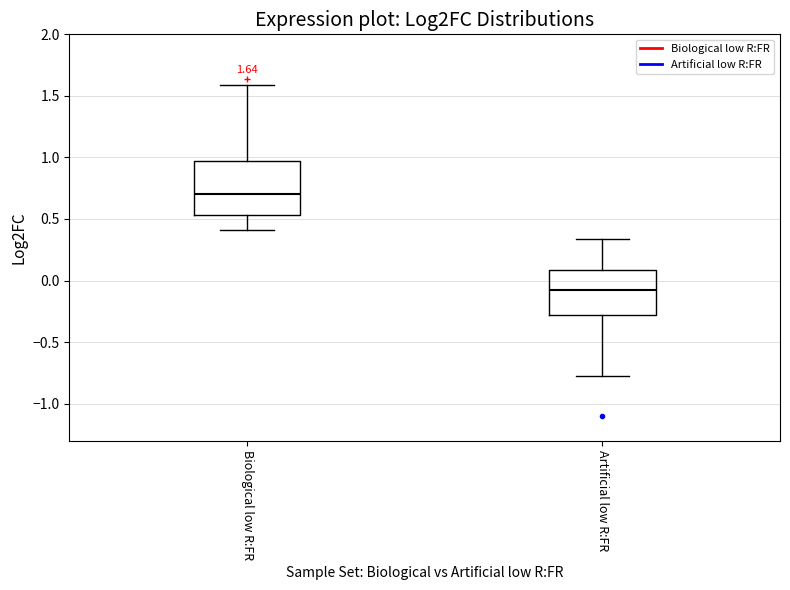

Which box has the highest median line?

Biological low R:FR